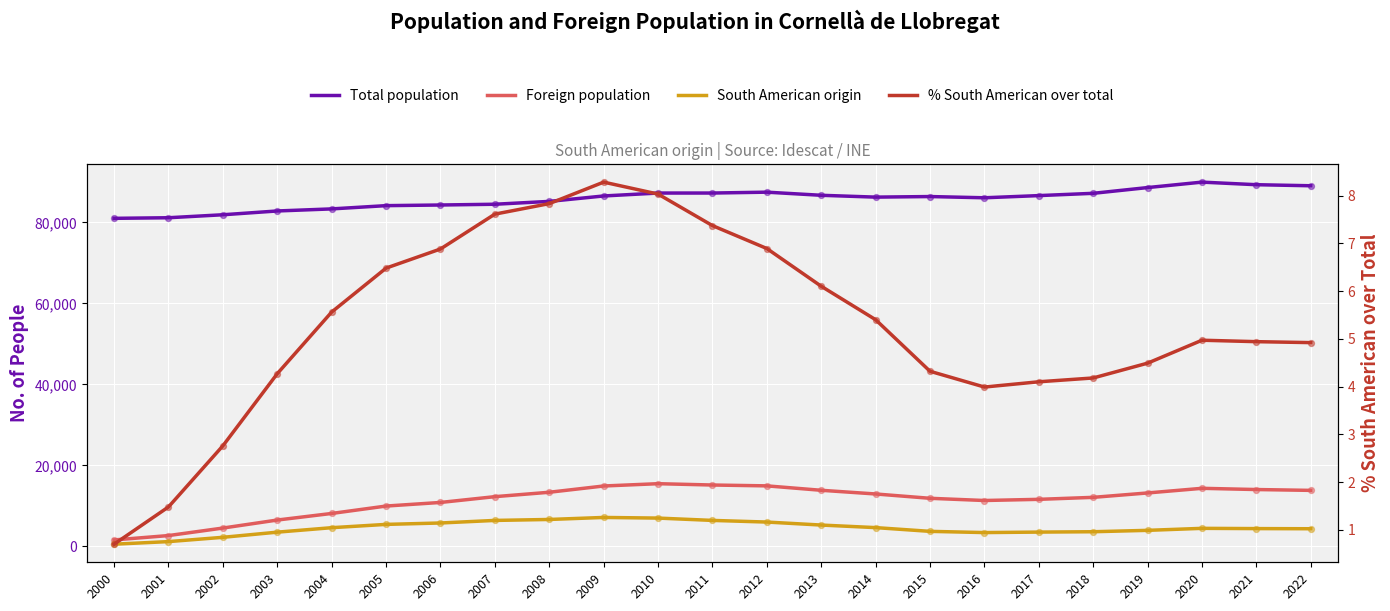

At which category is the sum across all series the highest?

2010